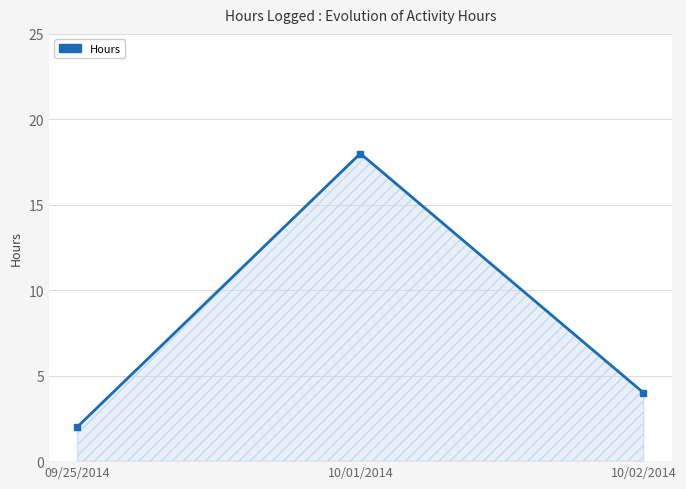

What is the sum of all values?

24